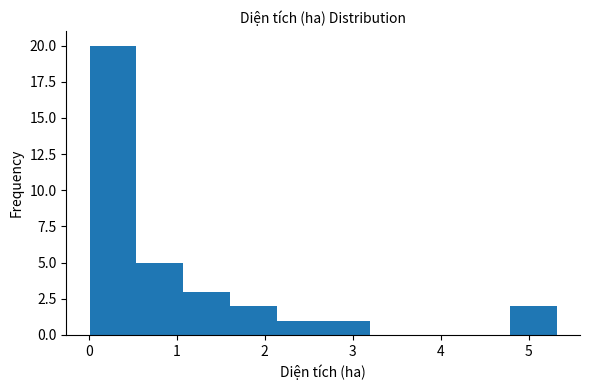

What is the height of the bar covering 4.8 to 5.3 on the x-axis? Neither the bar edges nor the heights are printed on the chart, so give them approximately, as read against the axes.

2